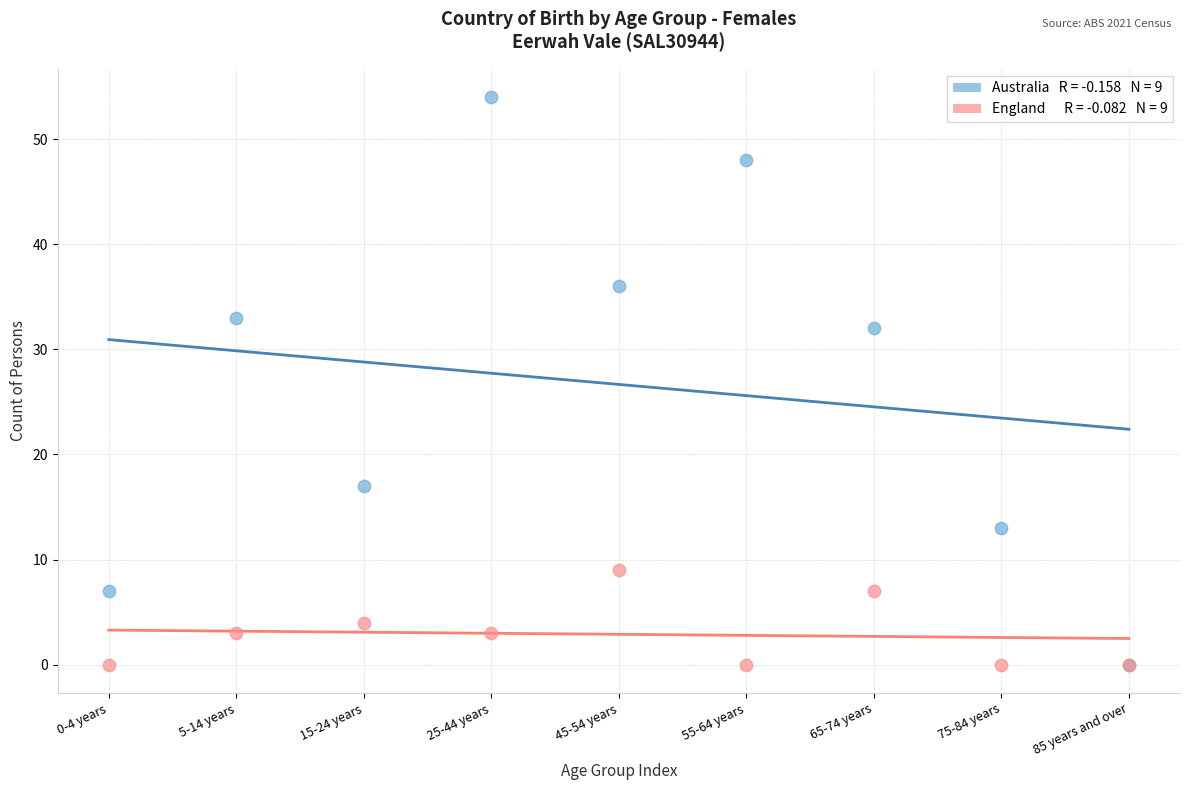

Across all series, what Y value is closest to 27?

32